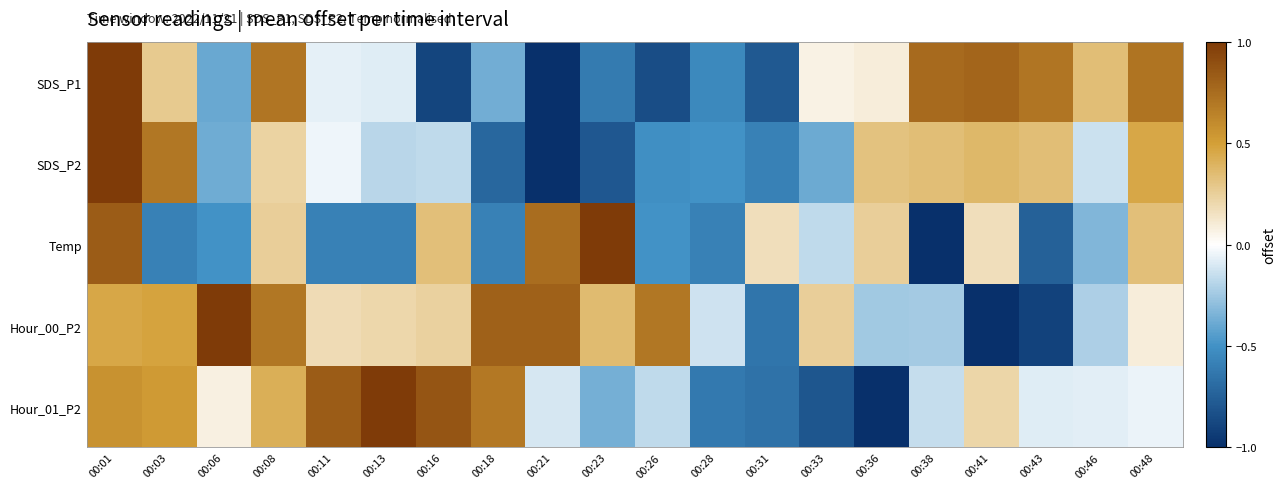

At which category is the sum across all series the highest?

00:01